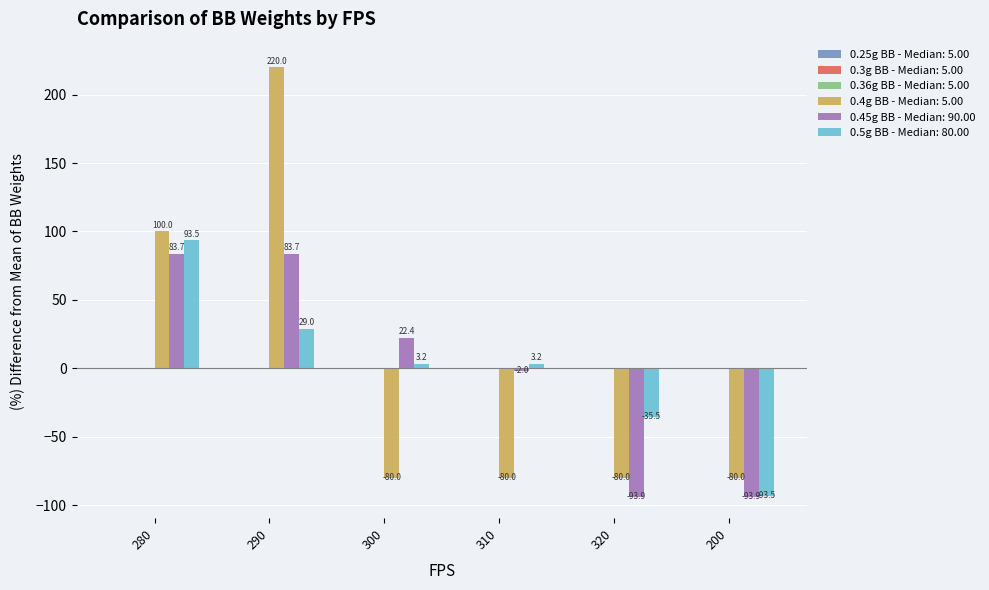

True or false: 0.4g BB - Median: 5.00 has a value of -80.0 at 320.

True